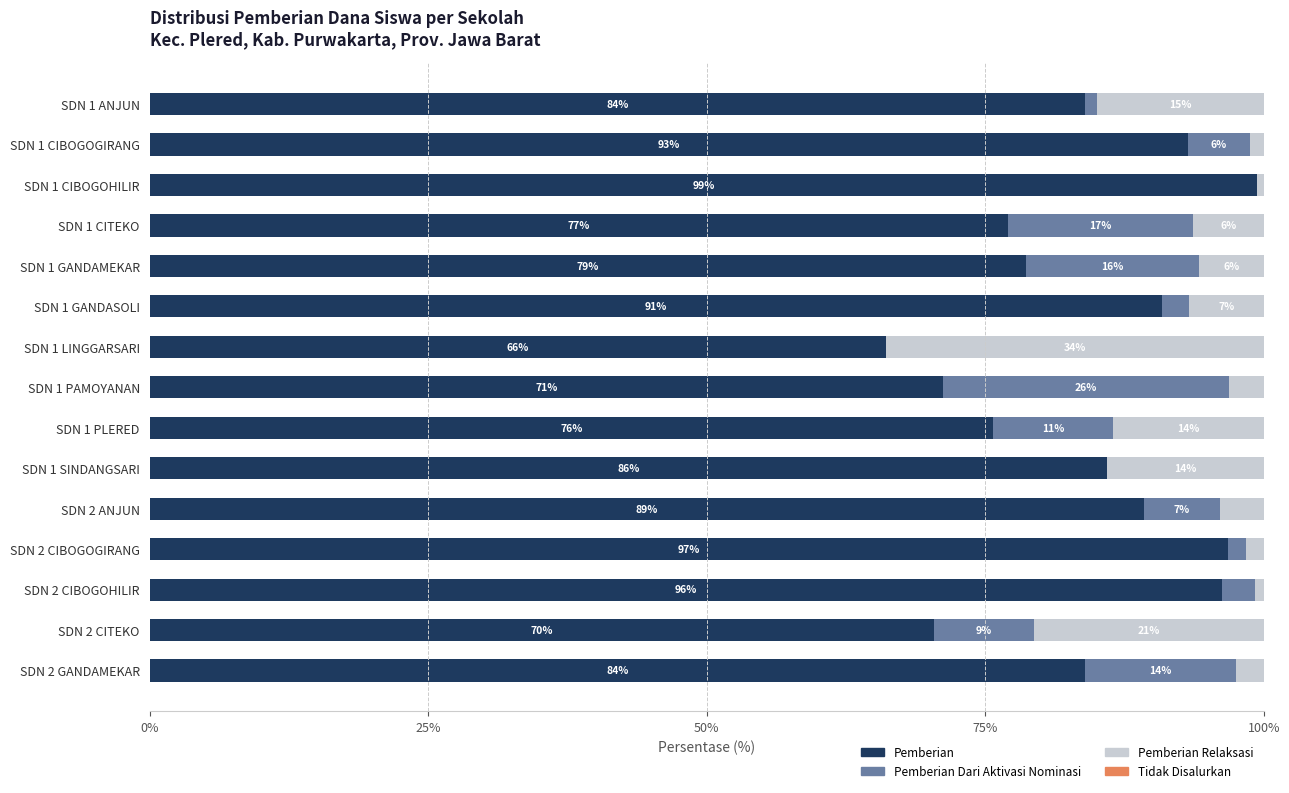

Which category has the highest value in the Pemberian series?

SDN 1 CIBOGOHILIR